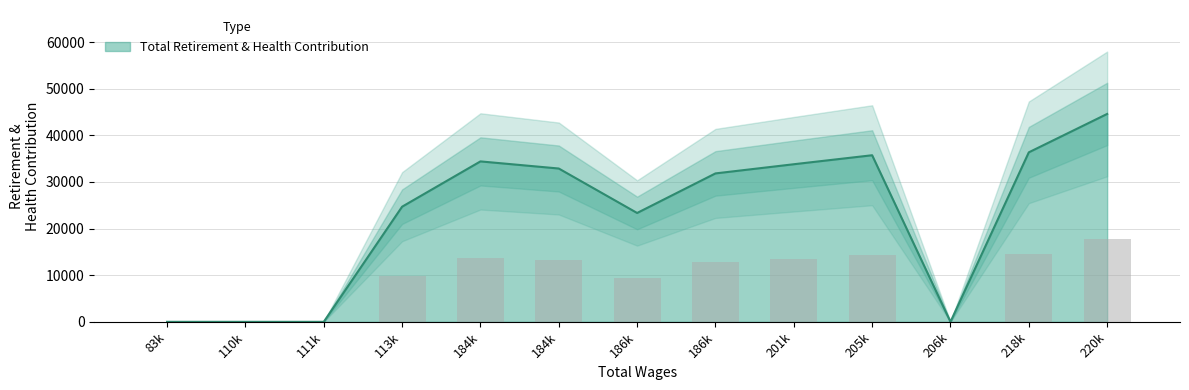

How many values are above zero?

9